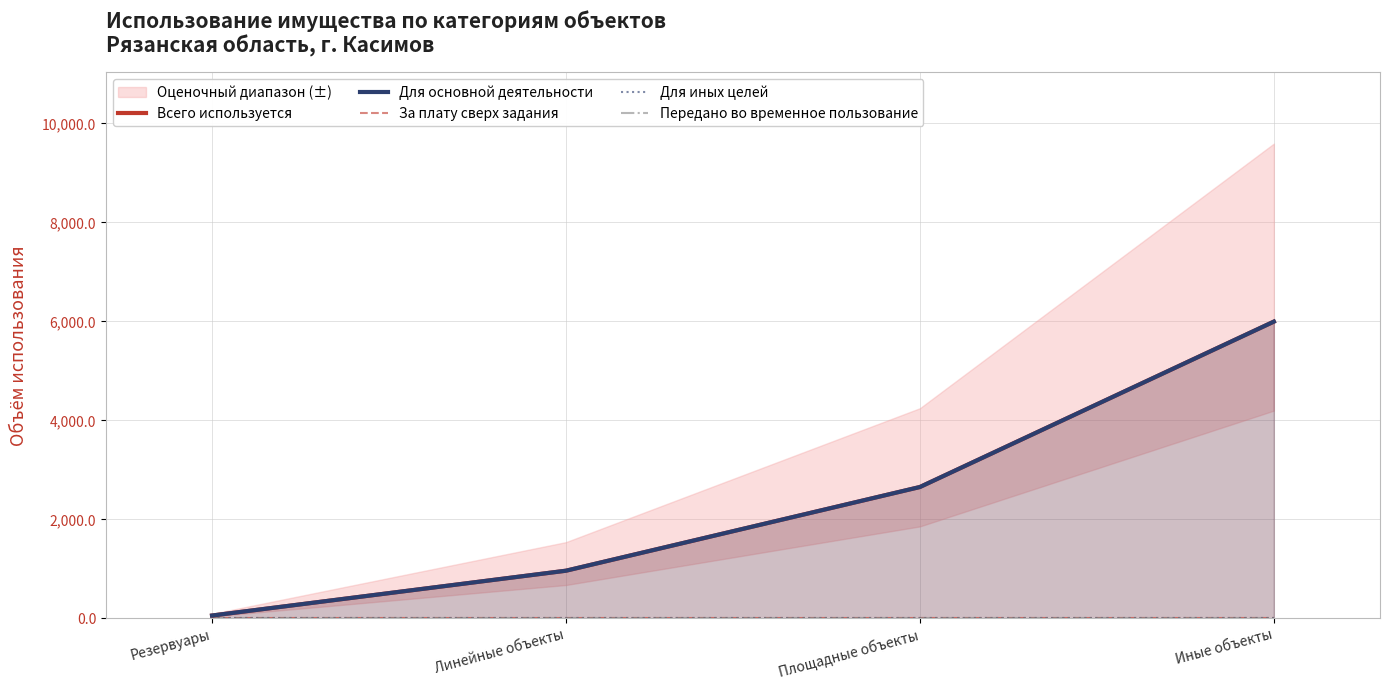

What are all the series names shown in the legend?

Всего используется, Для основной деятельности, За плату сверх задания, Для иных целей, Передано во временное пользование